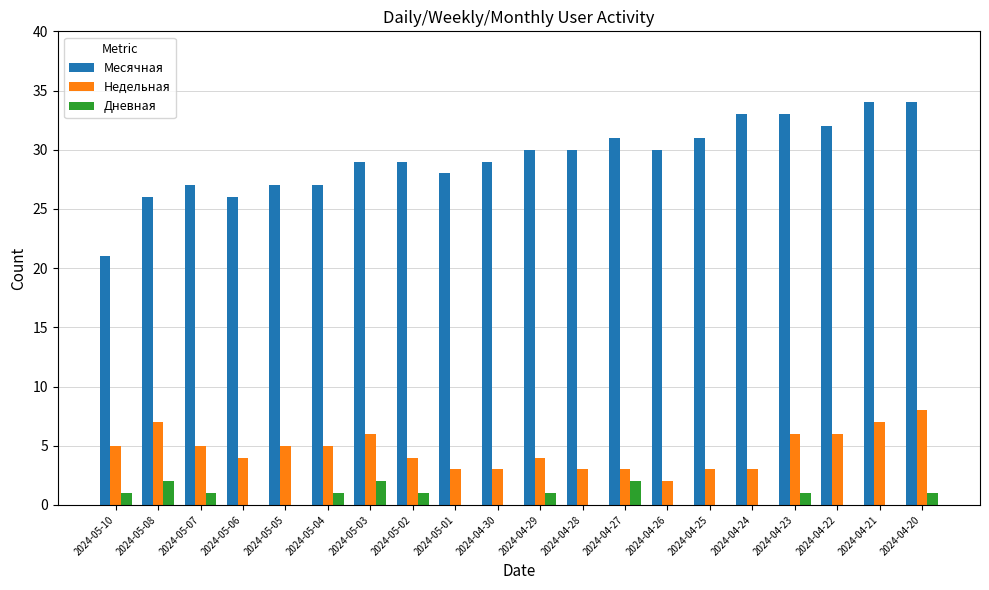

What is the sum of the Месячная values at 2024-04-30 and 2024-04-26?

59